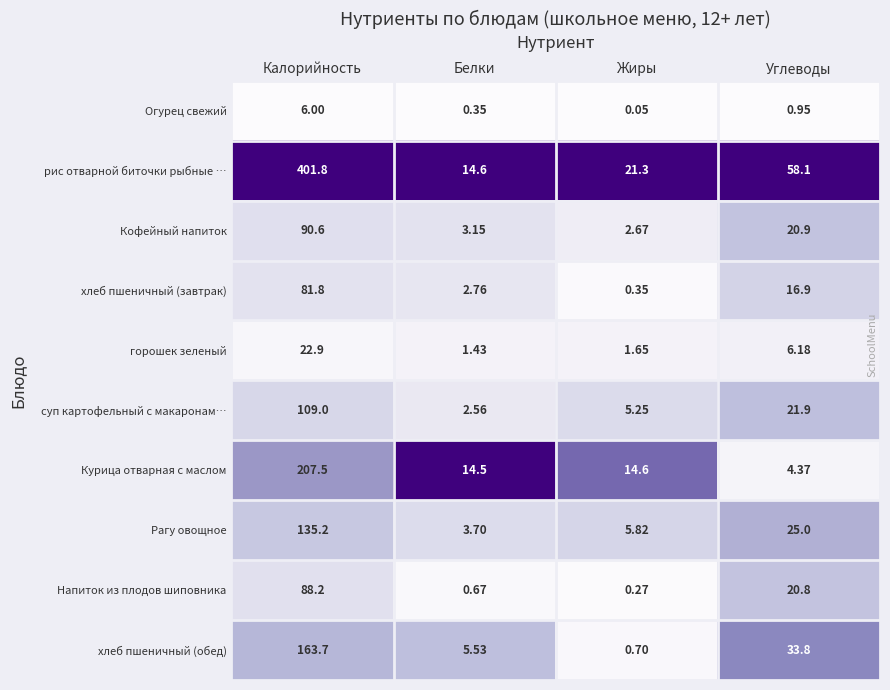

Between Калорийность and Углеводы, which series saw the biggest shift?

рис отварной биточки рыбные …